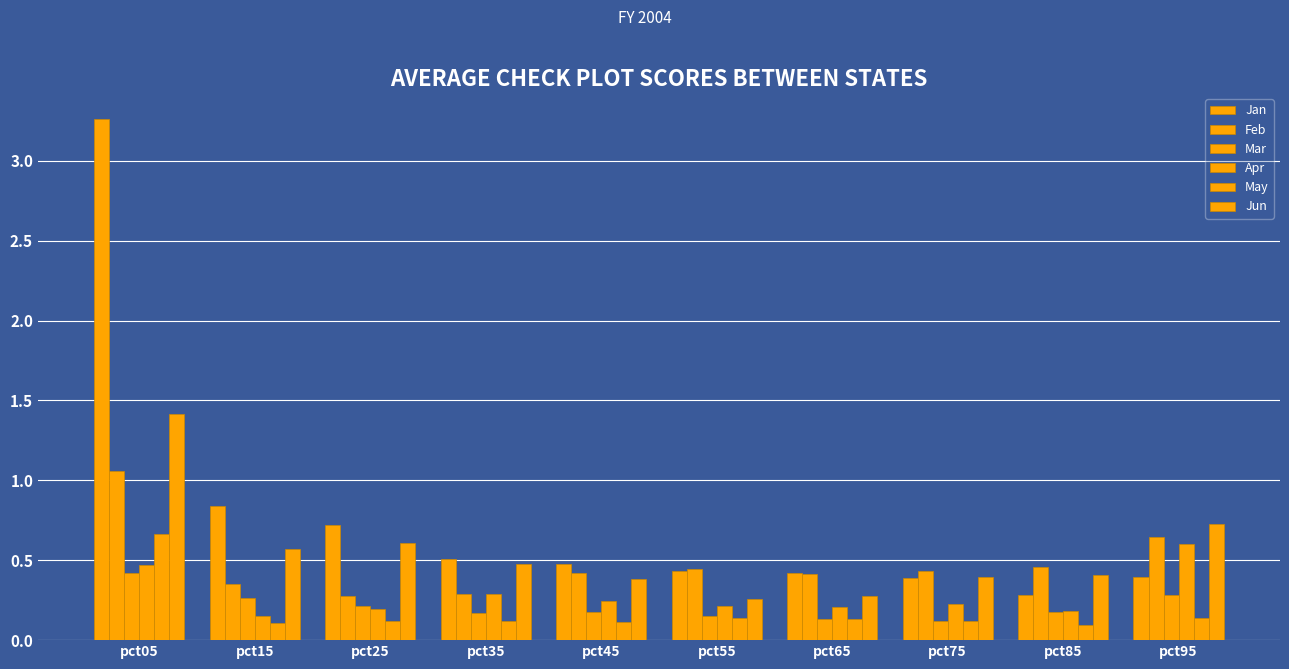

Is the value of Apr at pct25 greater than the value of Mar at pct05?

No